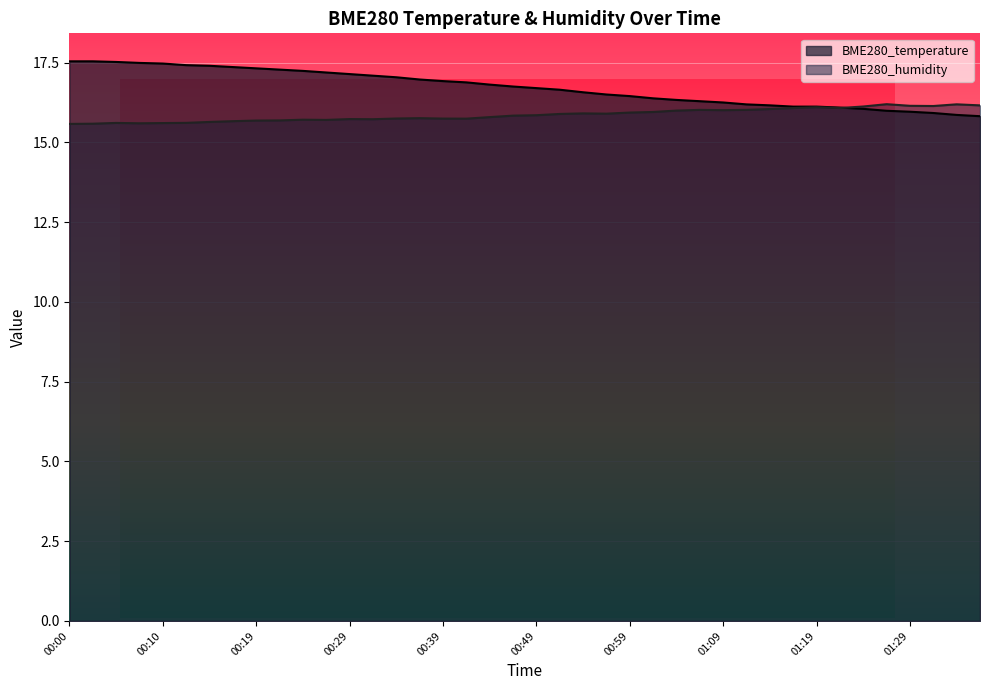

What is the total value across all series at 00:46?

32.6